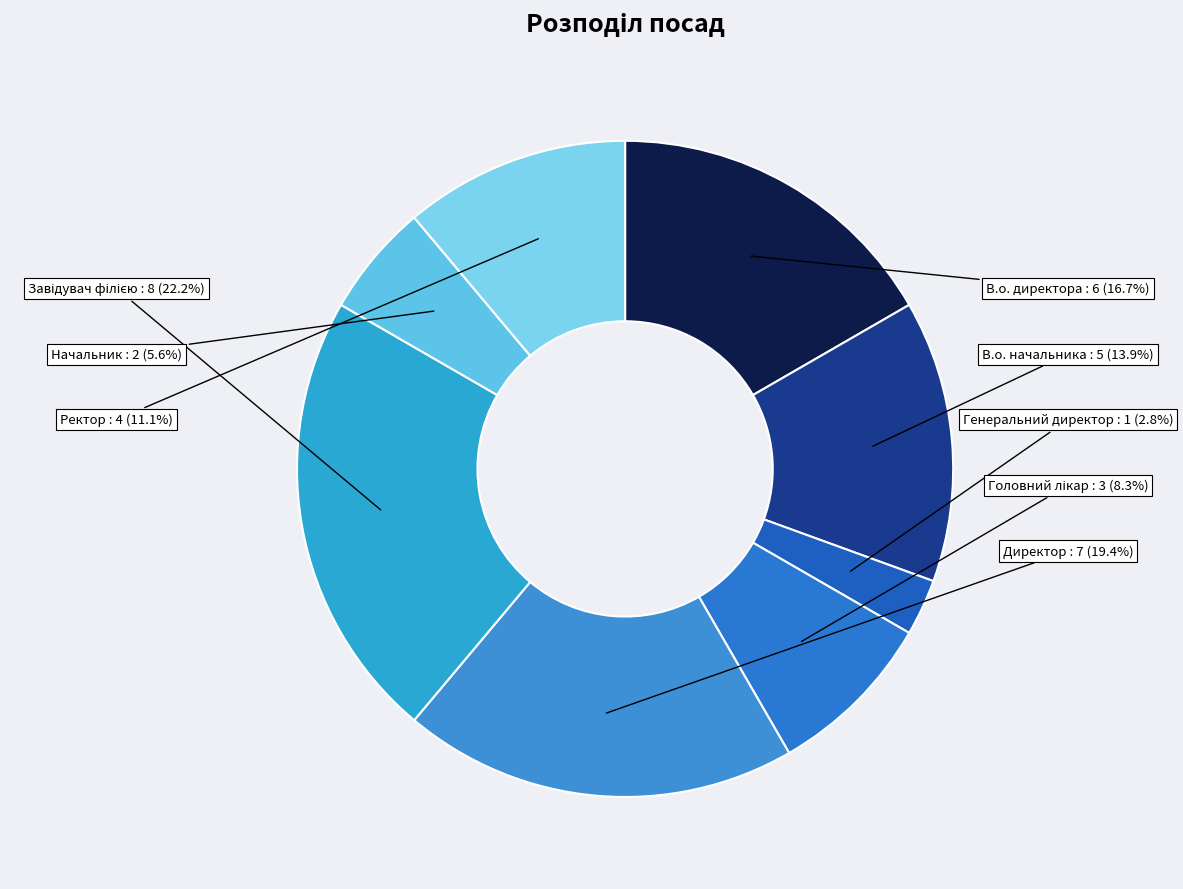

What percentage do В.о. директора and В.о. начальника together represent?

30.6%